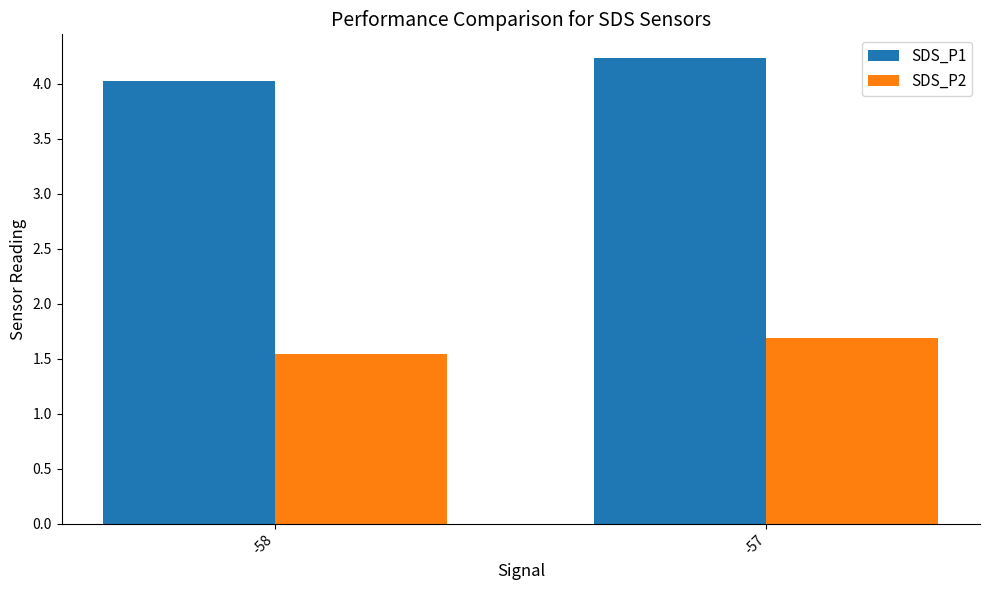

What is the average value of the SDS_P2 series?

1.6